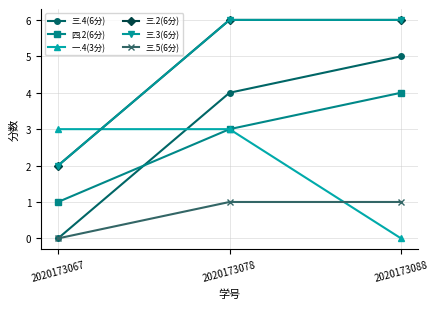

What is the difference between the 四.2(6分) values at 2020173067 and 2020173088?

3